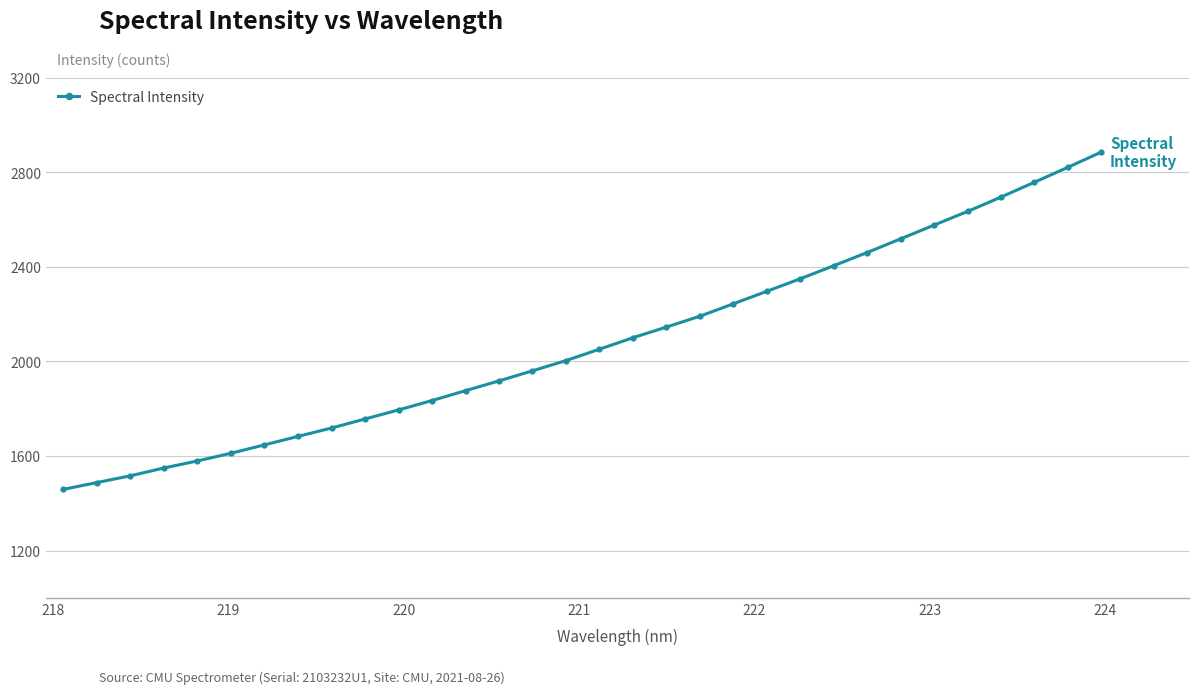

What is the value of the 28th point from the left?

2633.8